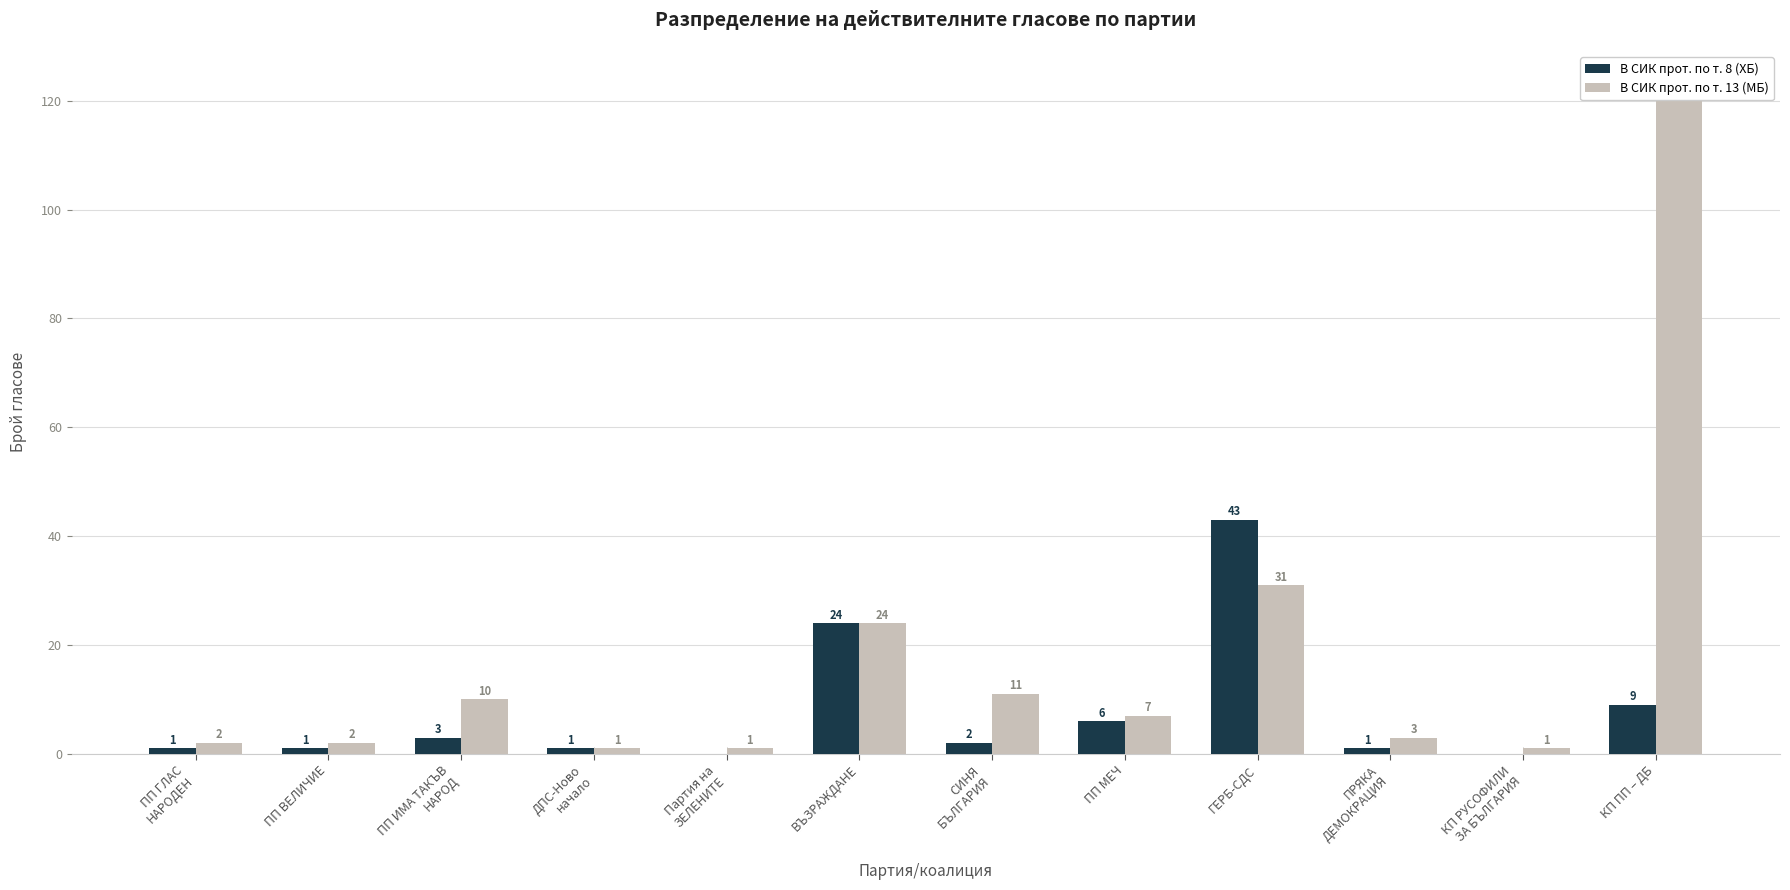

Reading right to left, transcribe all the data shown in this chart.

В СИК прот. по т. 8 (ХБ): КП ПП – ДБ=9	КП РУСОФИЛИ
ЗА БЪЛГАРИЯ=0	ПРЯКА
ДЕМОКРАЦИЯ=1	ГЕРБ-СДС=43	ПП МЕЧ=6	СИНЯ
БЪЛГАРИЯ=2	ВЪЗРАЖДАНЕ=24	Партия на
ЗЕЛЕНИТЕ=0	ДПС-Ново
начало=1	ПП ИМА ТАКЪВ
НАРОД=3	ПП ВЕЛИЧИЕ=1	ПП ГЛАС
НАРОДЕН=1
В СИК прот. по т. 13 (МБ): КП ПП – ДБ=123	КП РУСОФИЛИ
ЗА БЪЛГАРИЯ=1	ПРЯКА
ДЕМОКРАЦИЯ=3	ГЕРБ-СДС=31	ПП МЕЧ=7	СИНЯ
БЪЛГАРИЯ=11	ВЪЗРАЖДАНЕ=24	Партия на
ЗЕЛЕНИТЕ=1	ДПС-Ново
начало=1	ПП ИМА ТАКЪВ
НАРОД=10	ПП ВЕЛИЧИЕ=2	ПП ГЛАС
НАРОДЕН=2